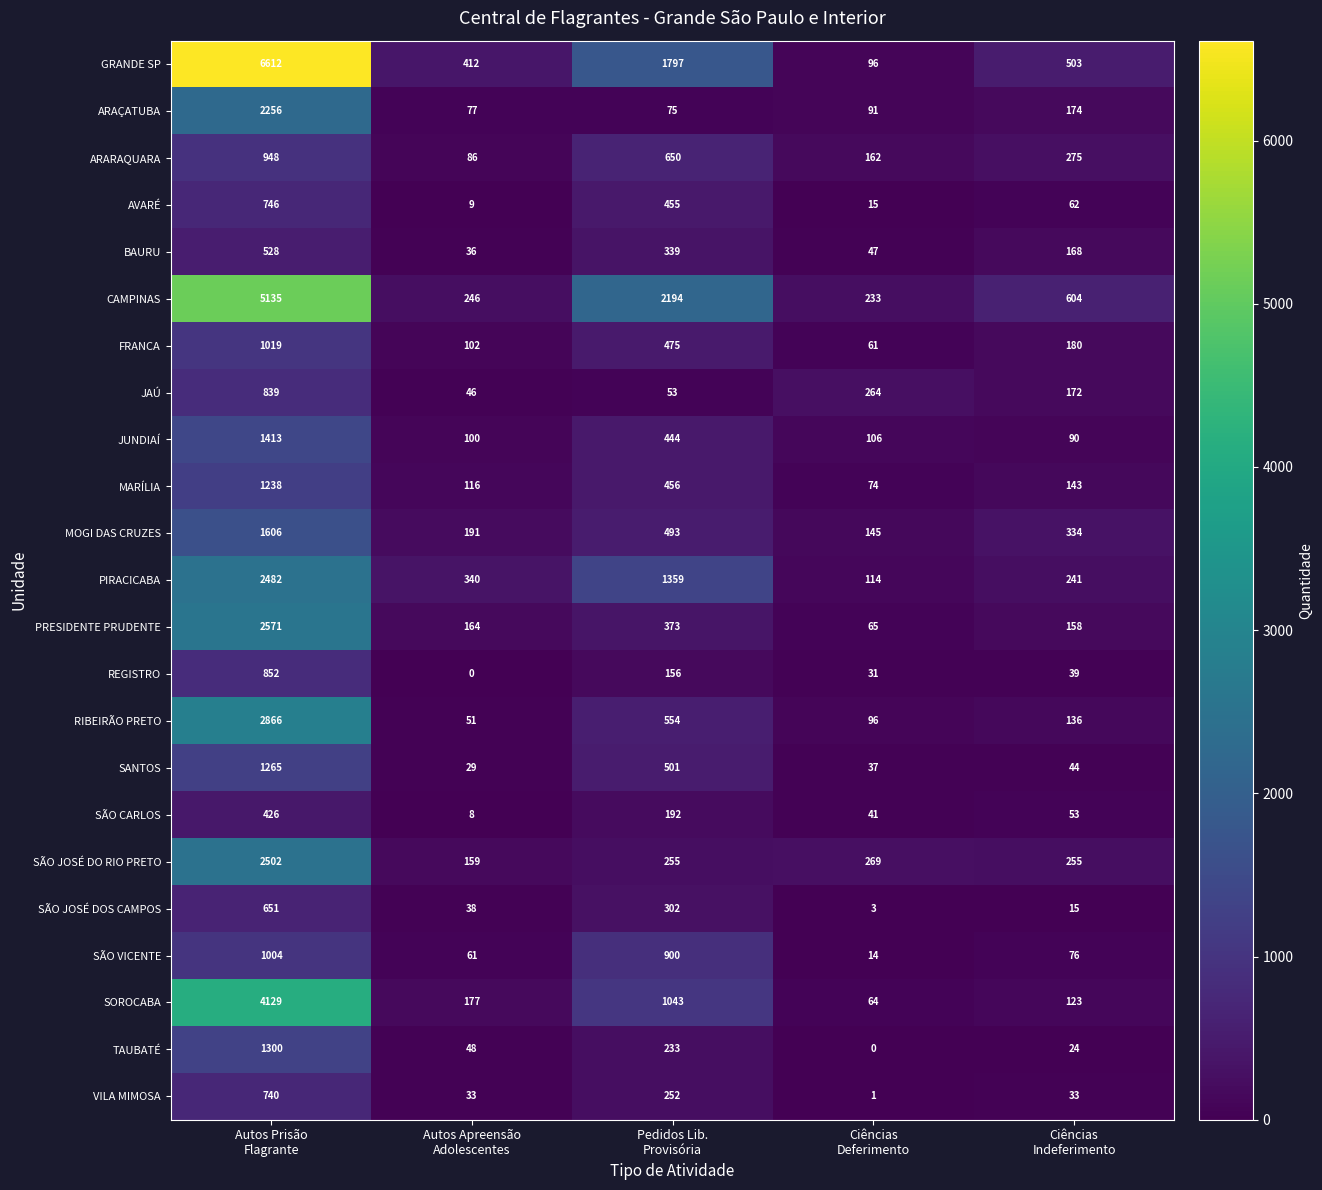

Which series has the largest range (max minus min)?

GRANDE SP